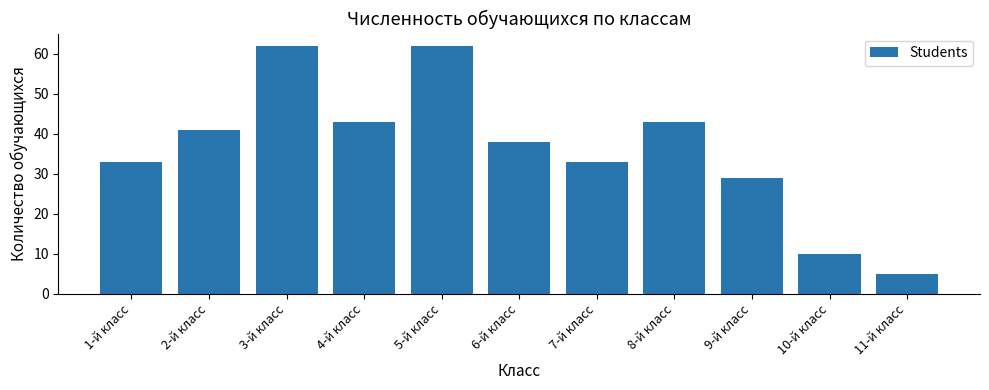

Reading left to right, what are all the values shown in this chart?

33	41	62	43	62	38	33	43	29	10	5